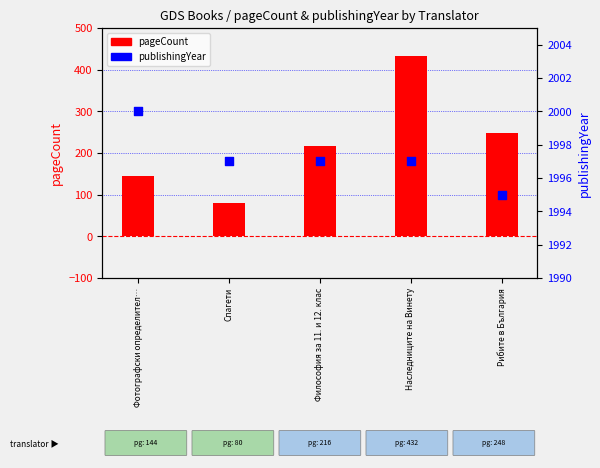

Is the value of pageCount at Наследниците на Винету greater than the value of publishingYear at Рибите в България?

No